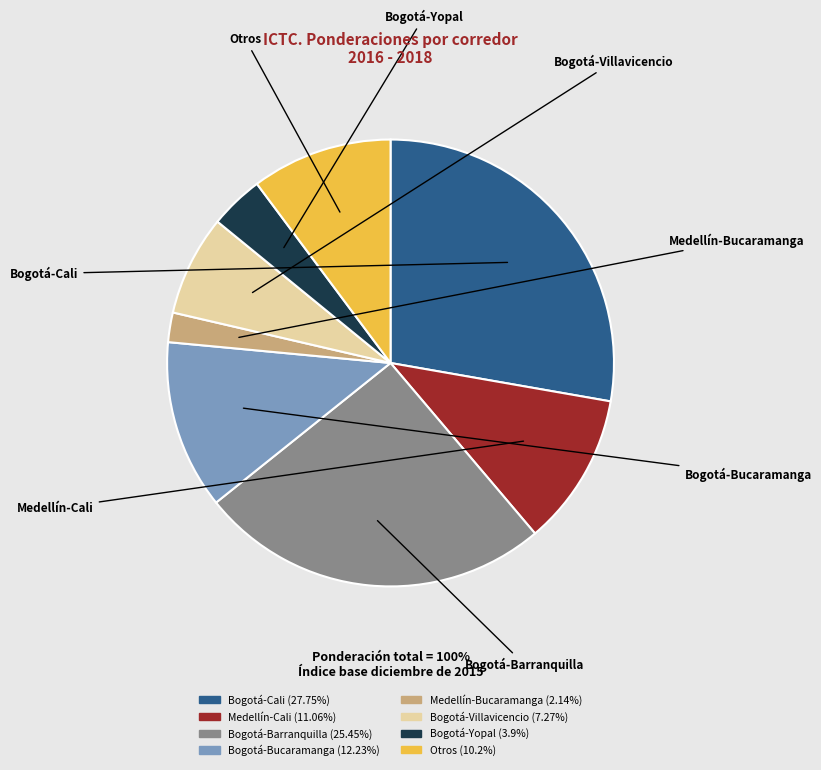

How many slices are in this pie chart?

8